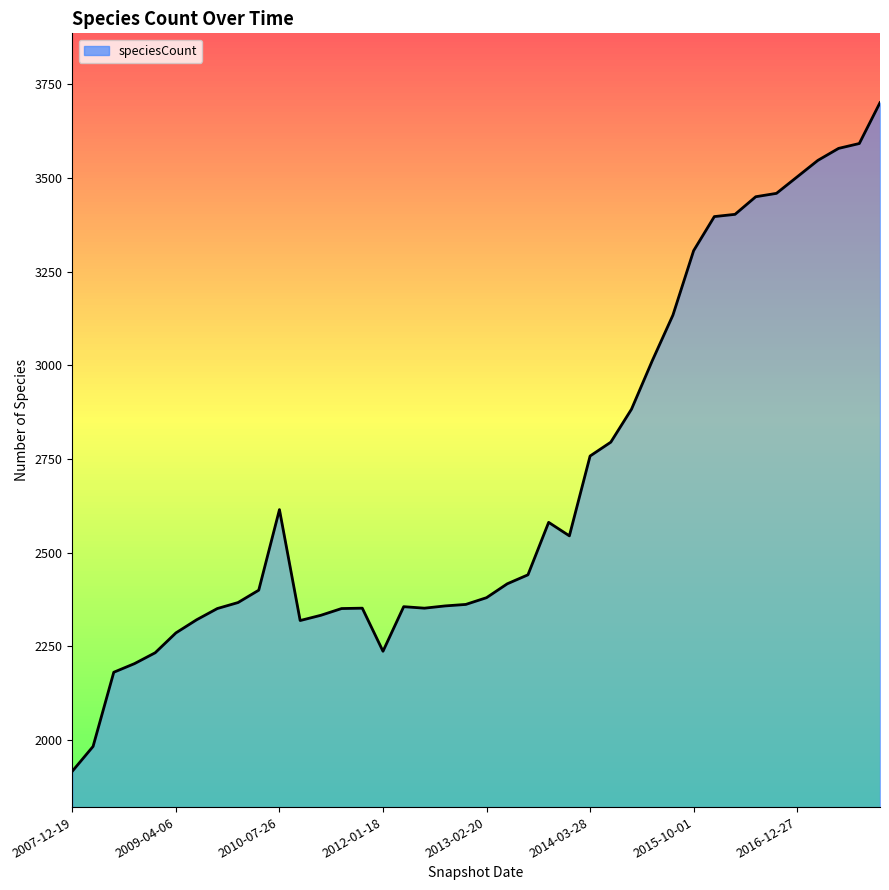

What is the difference between the maximum and minimum values?

1784